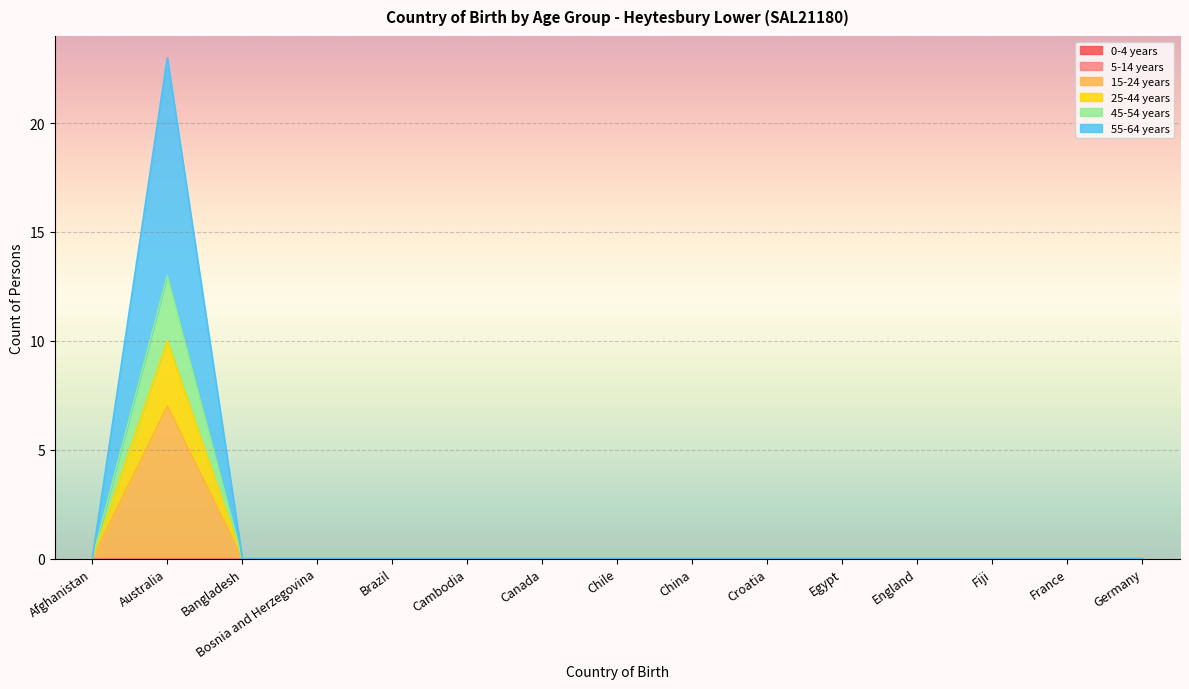

Does the chart display data point markers on the line(s)?

No